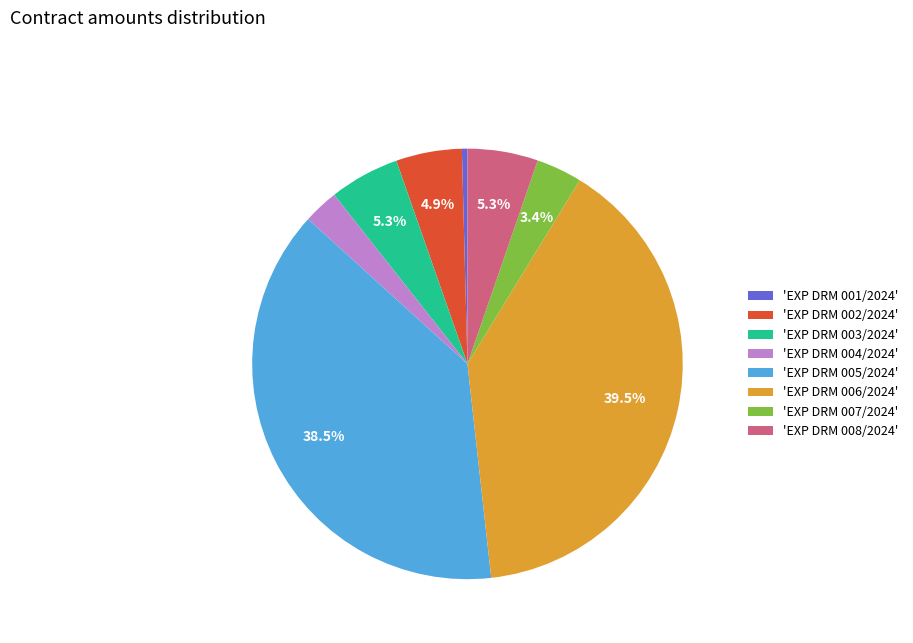

To the nearest percent, what is the difference between the largest and smallest slice percentages?

39%